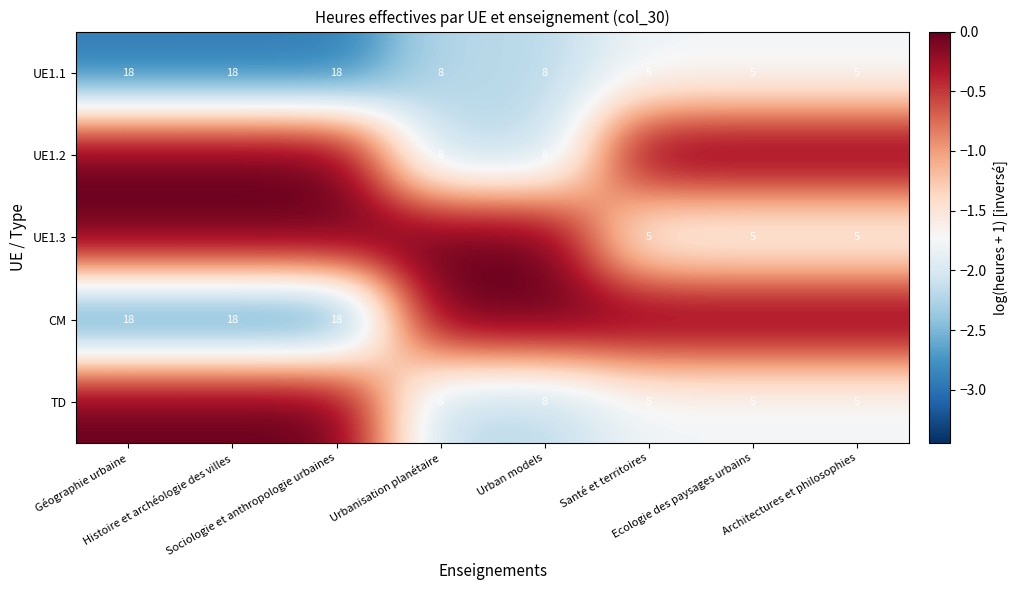

What is the lowest value of the UE1.1 series?

5